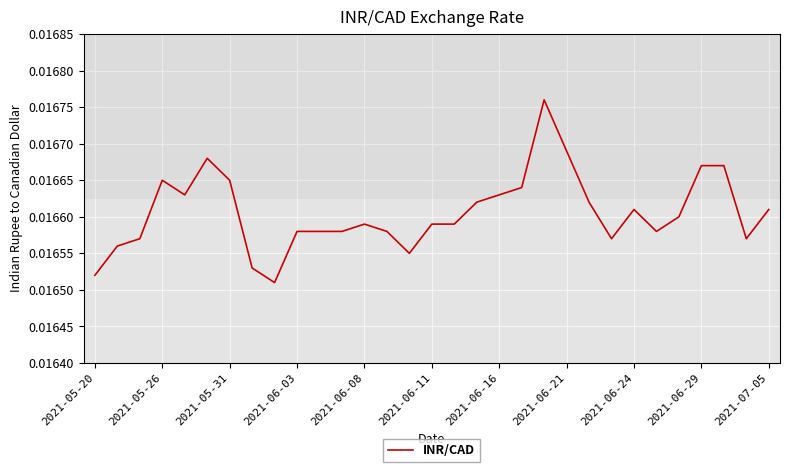

How many series are shown in this chart?

1